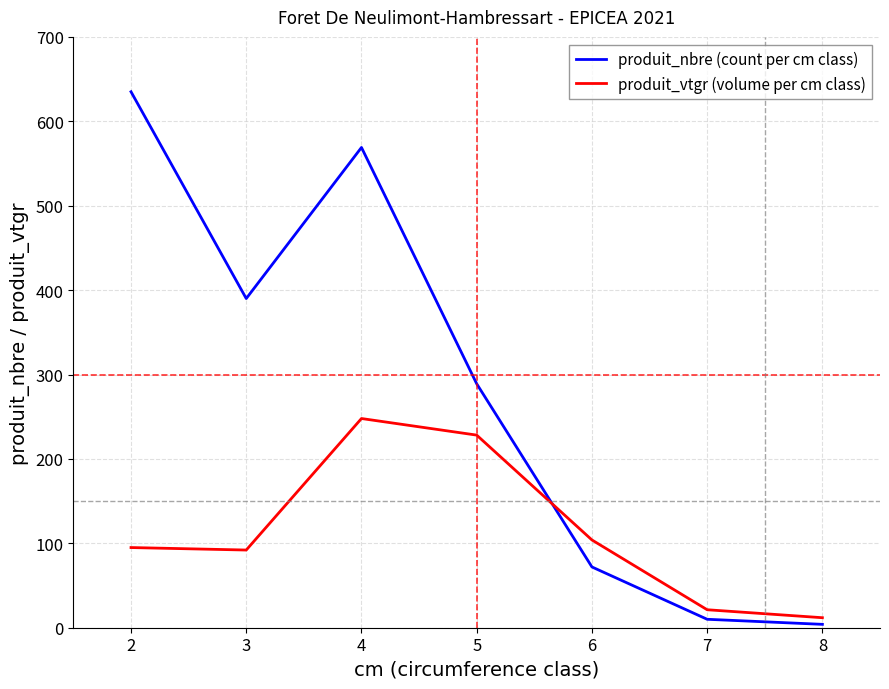

Which category has the highest value in the produit_nbre (count per cm class) series?

2